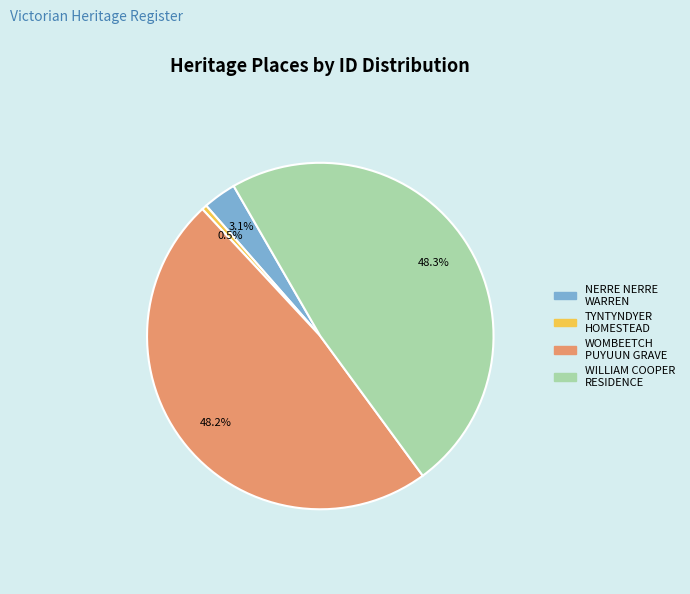

Is there a majority slice in this chart?

No